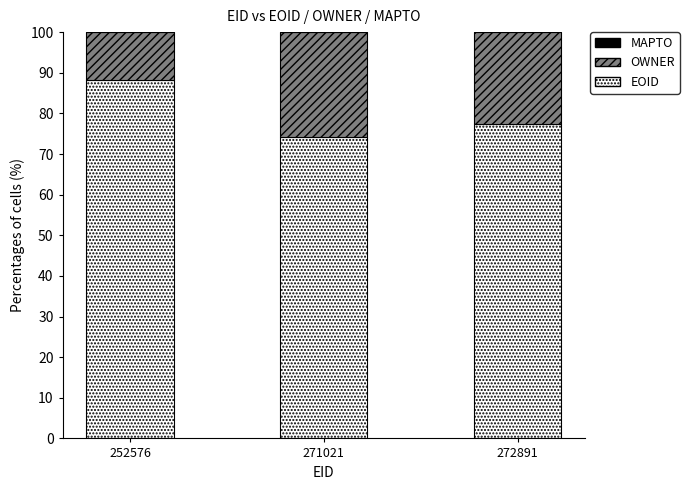

How many bars are there in total?

3